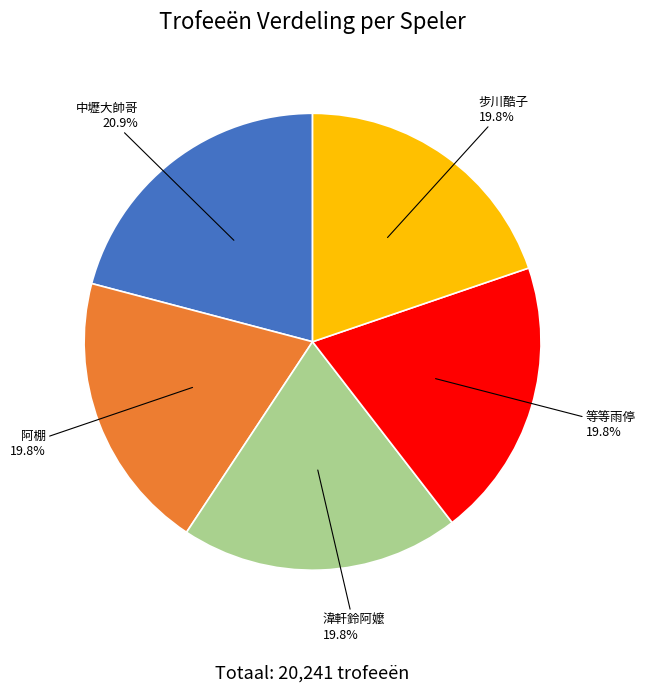

To the nearest percent, what percentage of the pie is 中壢大帥哥?

21%